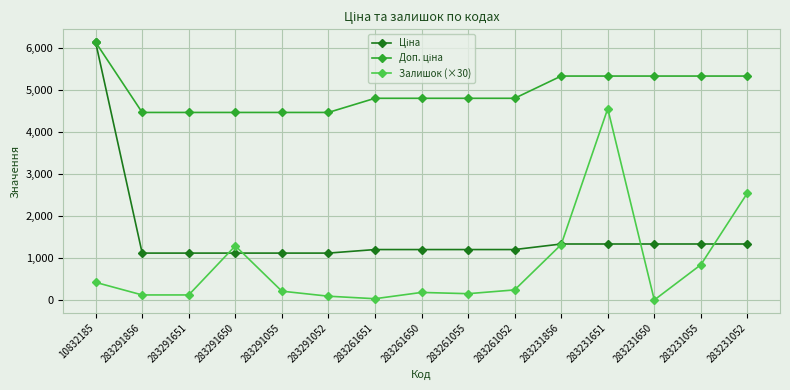

What is the sum of all Залишок (×30) values?

12120.0